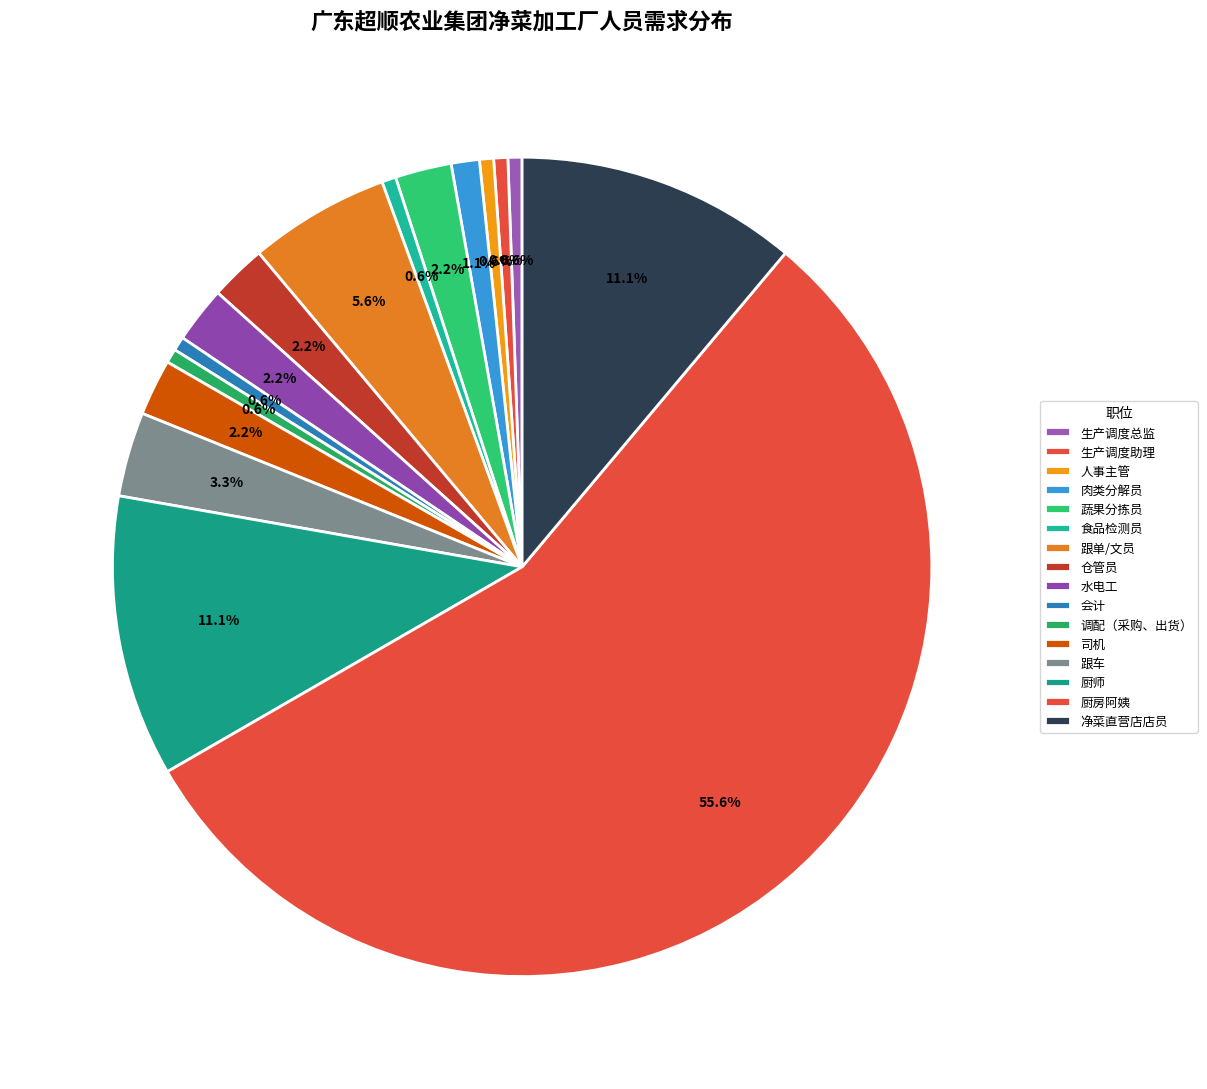

Count the number of slices in the pie.

16